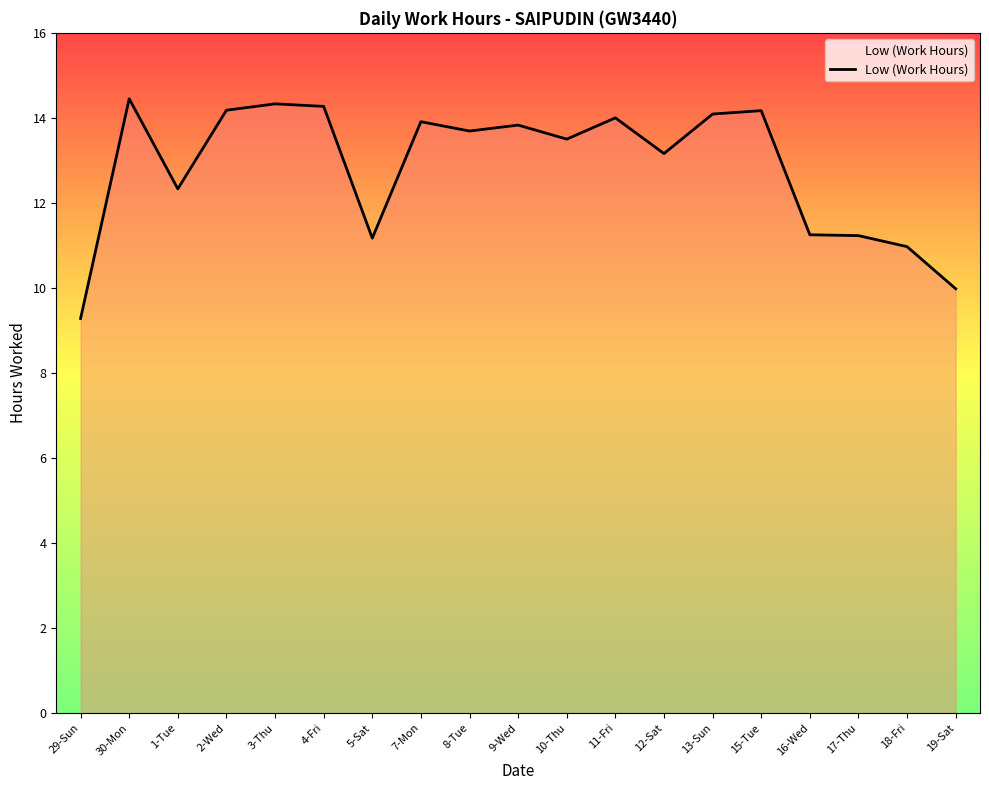

At which category does the chart reach its minimum across all series?

29-Sun